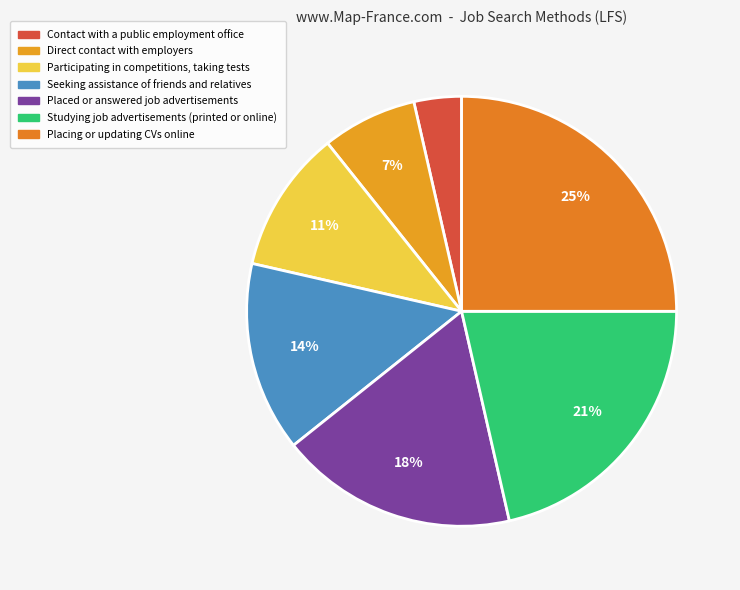

Is it true that Studying job advertisements (printed or online) is 33% of the pie?

False